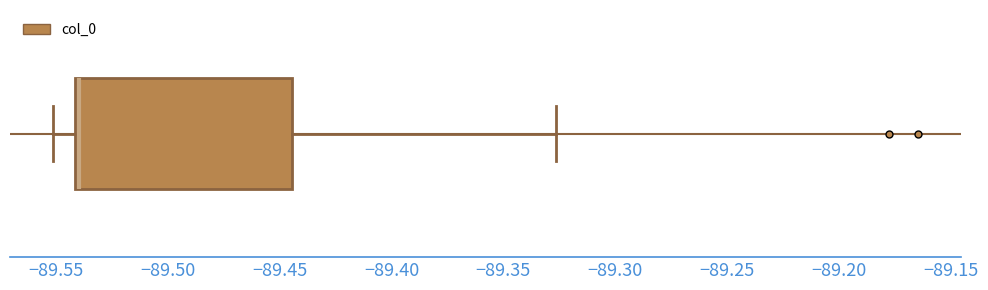

Read this box plot against the x-axis: the position of the median line, the range covered by the box, and the ends of both whiskers. The values are not printed on the chart, so give them approximately, as read against the axis.

median -89.540 (just right of the box's left edge), box -89.540 to -89.445, whiskers -89.550 to -89.325